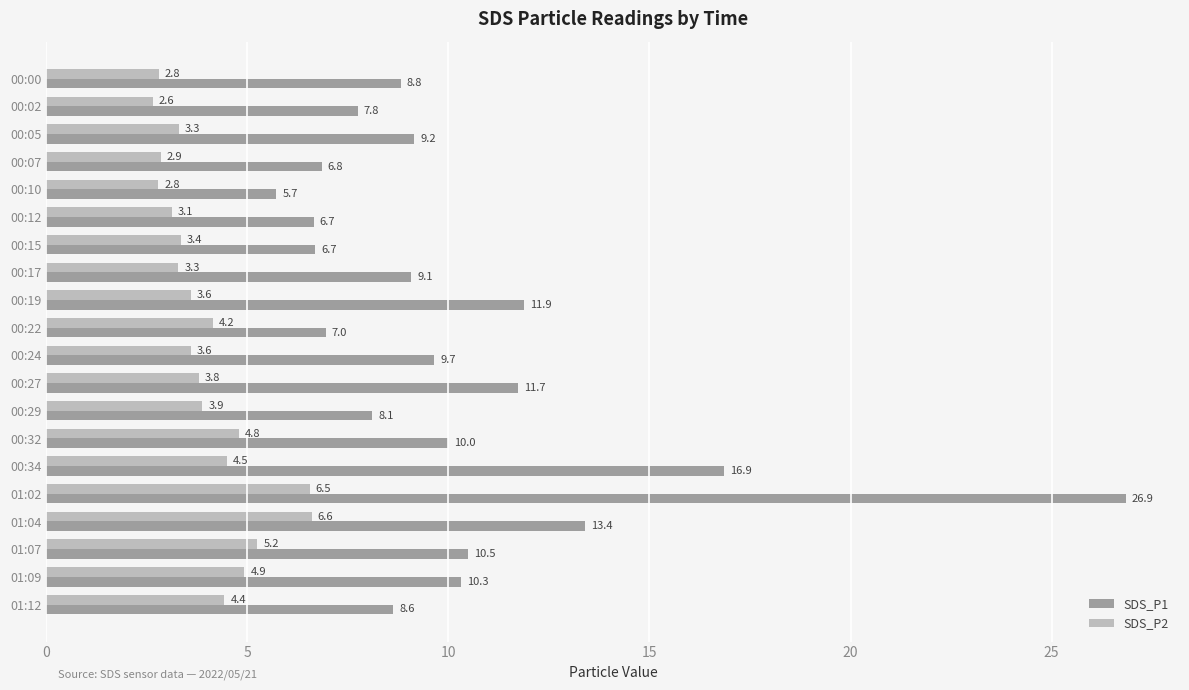

Rank the series by their maximum value, from lowest to highest.

SDS_P2, SDS_P1